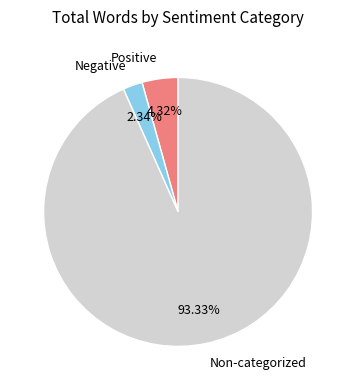

Which category has the biggest portion of the pie?

Non-categorized